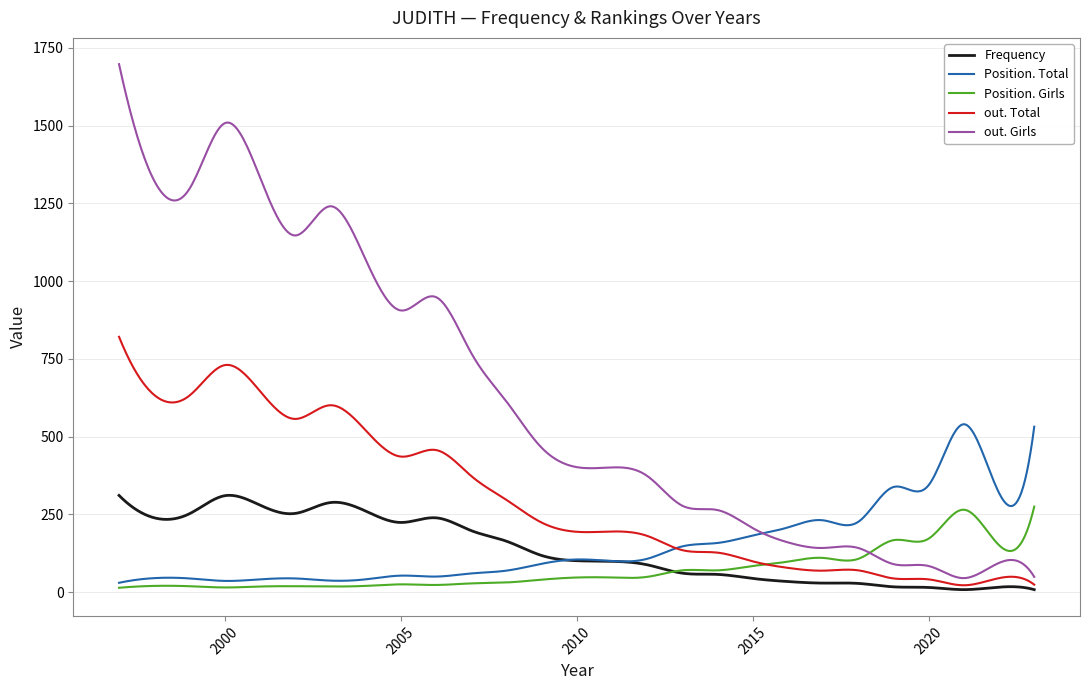

What is the maximum value for Position. Girls?

275.0